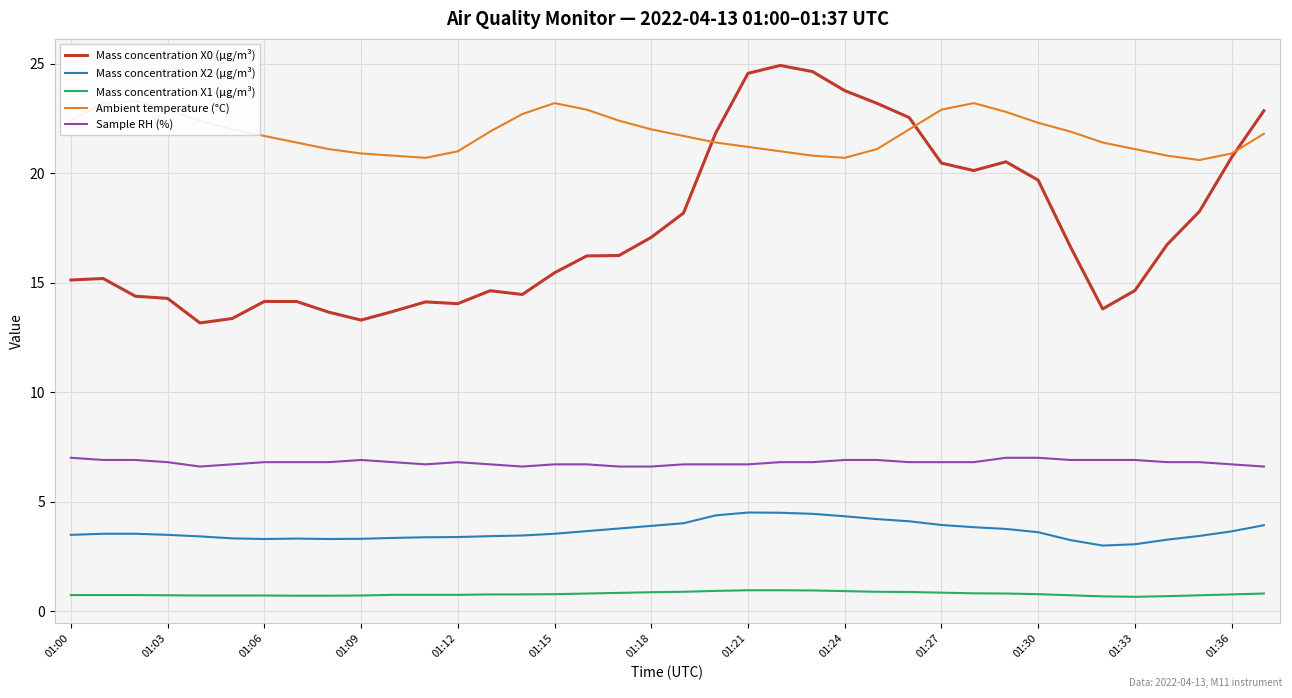

The value of Mass concentration X2 (μg/m³) at 01:27 is 3.9. True or false?

True